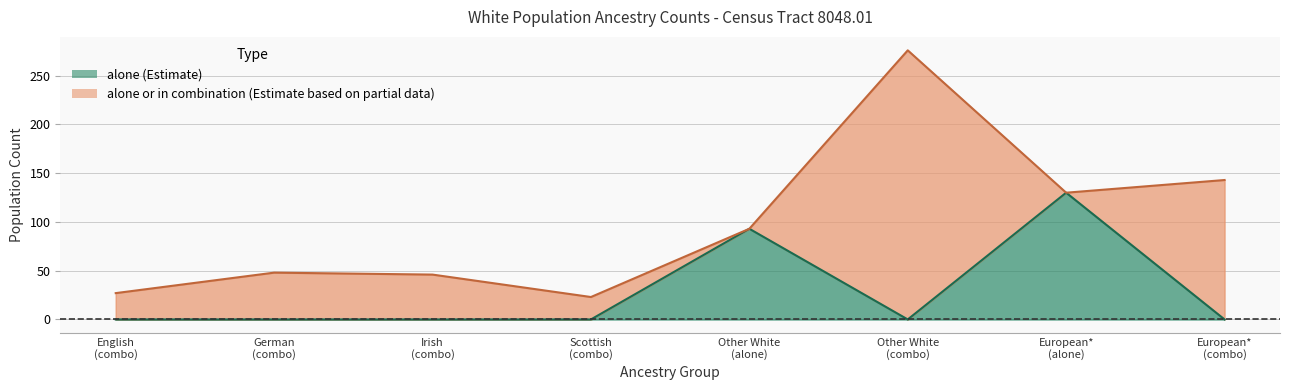

How many data points in alone_or_combination are less than 93?

4